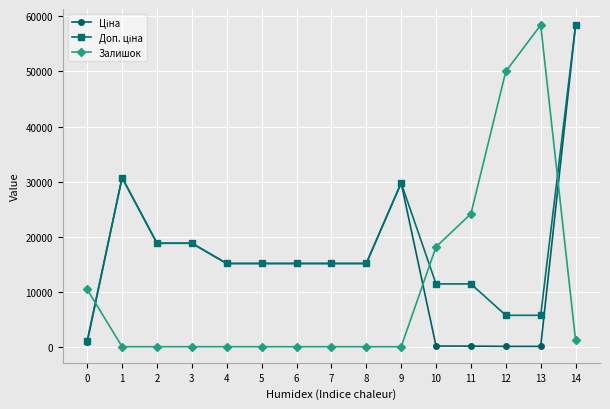

How many data points does each series have?

15